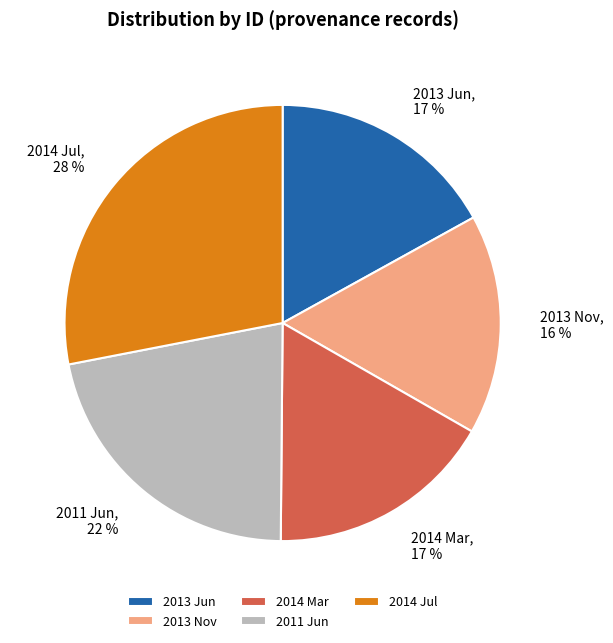

How many segments does this pie chart have?

5